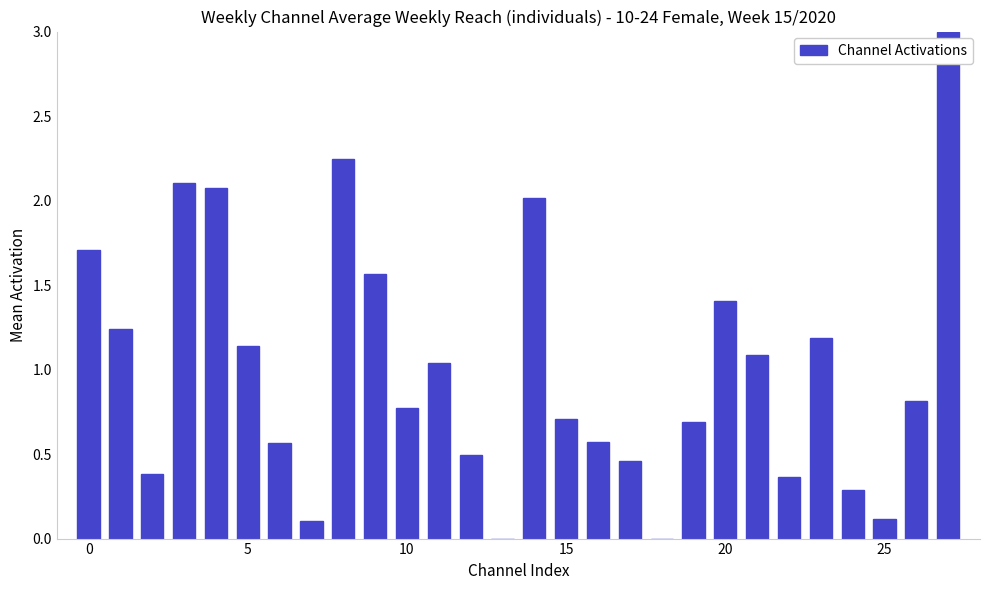

What is the label of the 12th bar from the right?

16